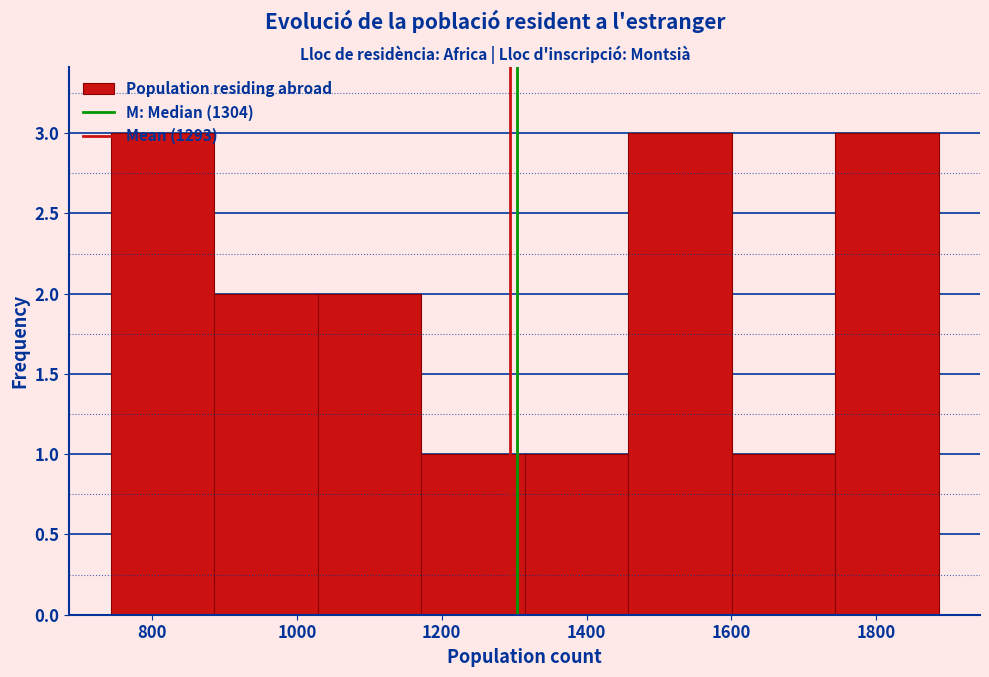

Reading left to right, transcribe this chart: for each bar, give the range it covers on the x-axis and its height. Neither the bar edges nor the heights are printed on the chart, so give them approximately, as read against the axes.

740 to 880: 3
880 to 1020: 2
1020 to 1180: 2
1180 to 1320: 1
1320 to 1460: 1
1460 to 1600: 3
1600 to 1740: 1
1740 to 1880: 3